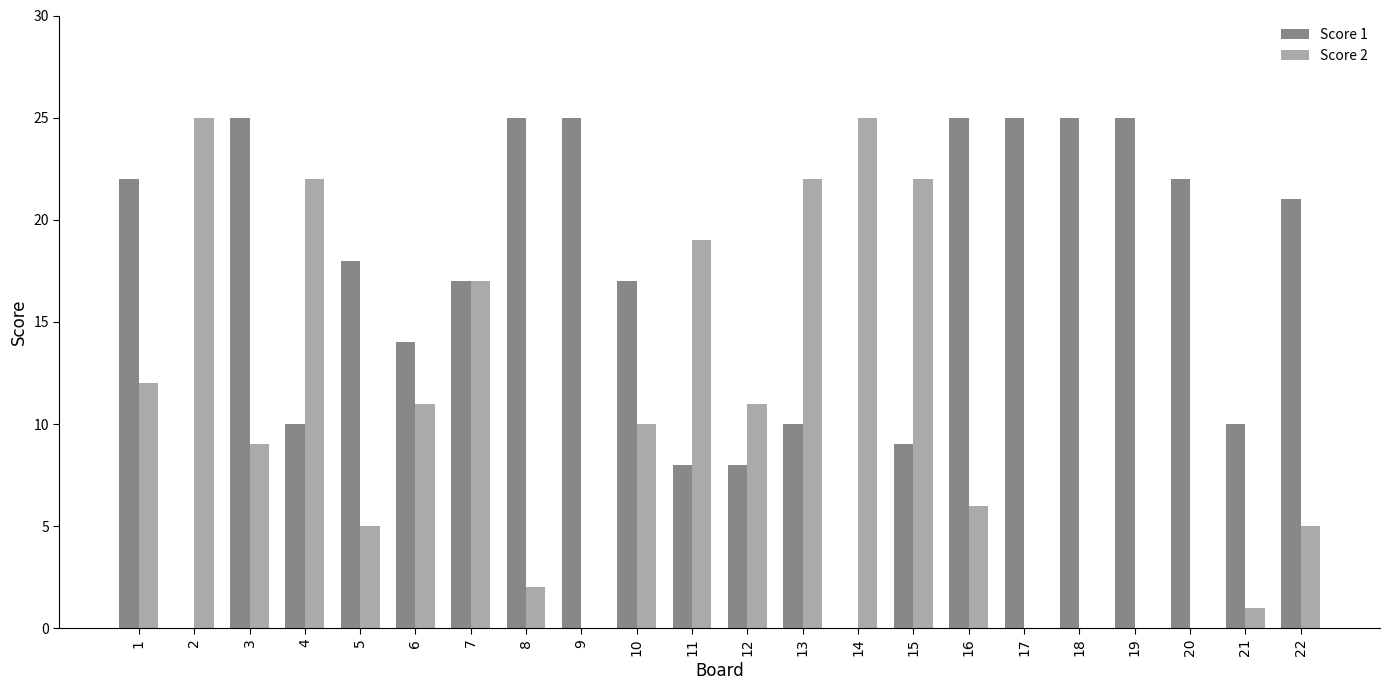

What is the average value of the Score 2 series?

10